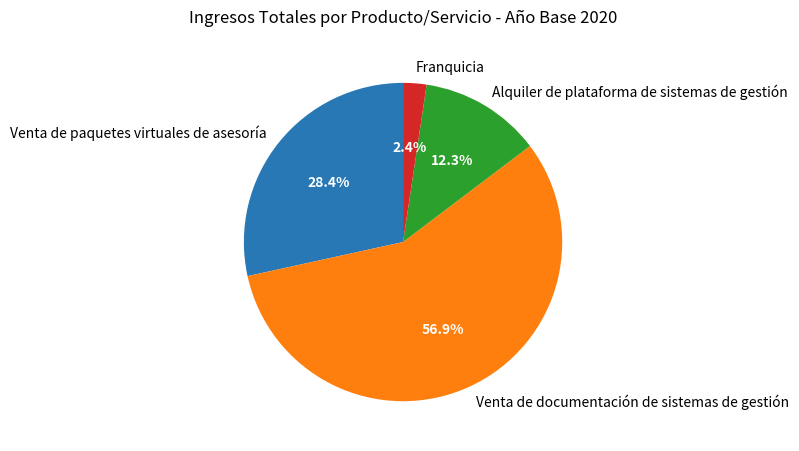

Rank the categories by value from lowest to highest.

Franquicia, Alquiler de plataforma de sistemas de gestión, Venta de paquetes virtuales de asesoría, Venta de documentación de sistemas de gestión